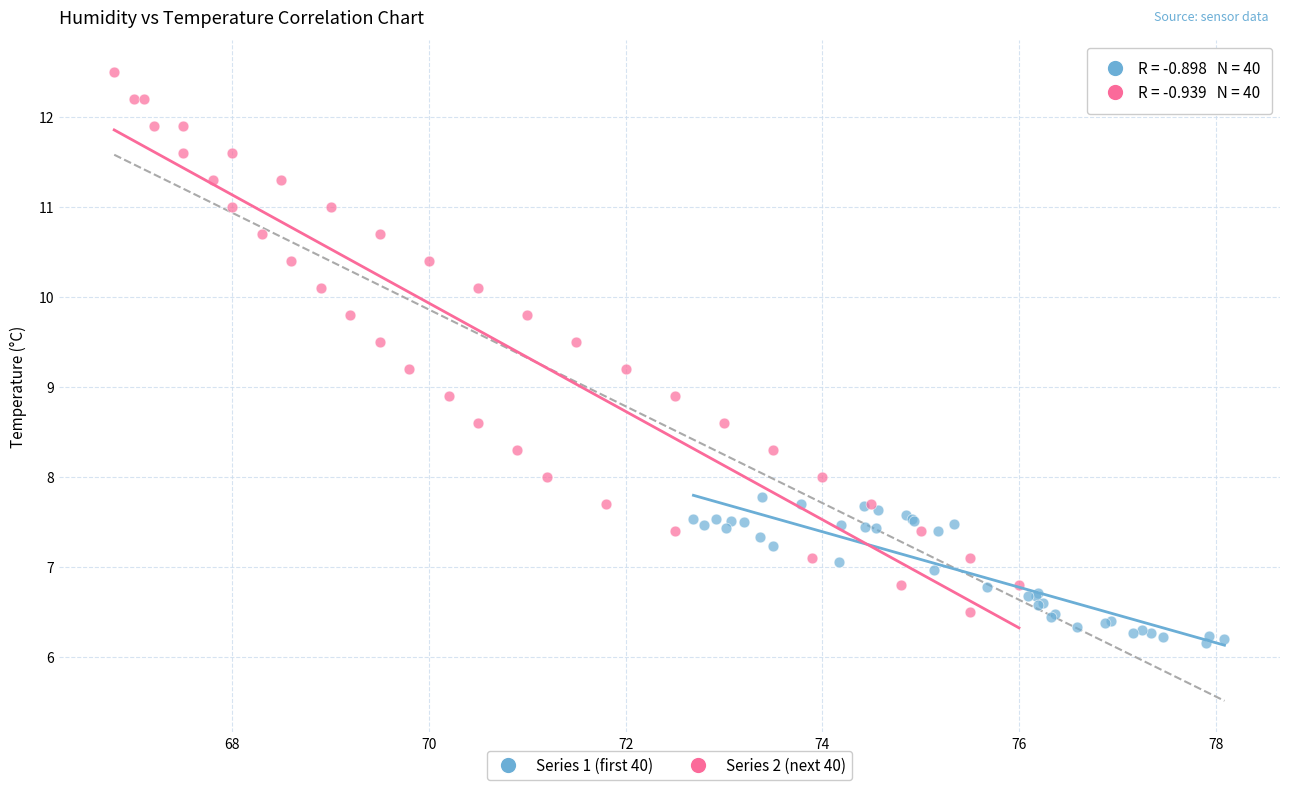

Which series contains the highest Y value?

Series 2 (next 40)